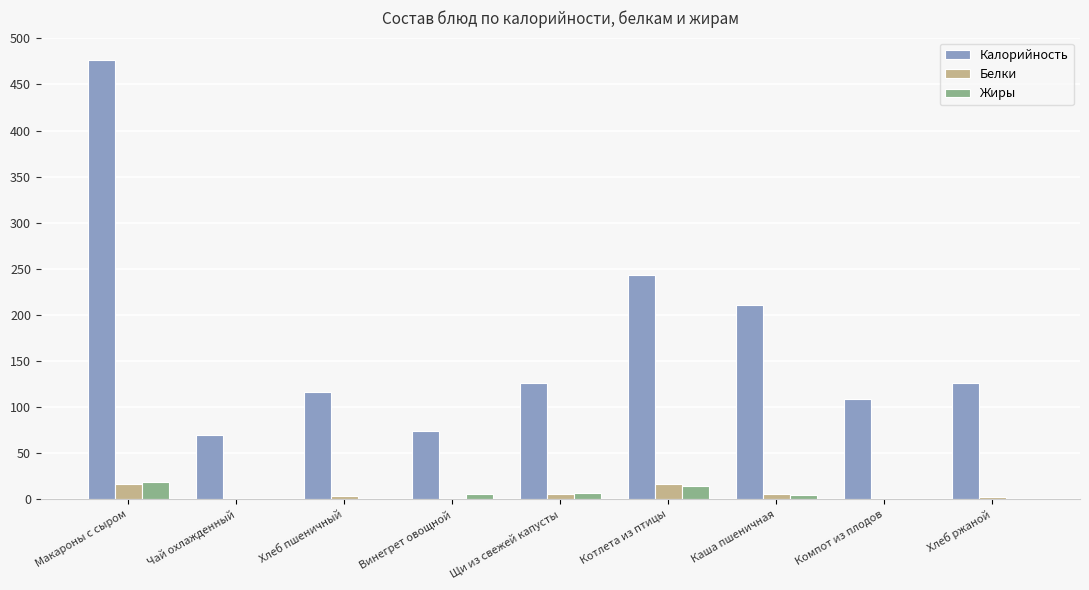

What is the approximate value of Жиры at Каша пшеничная?

4.9